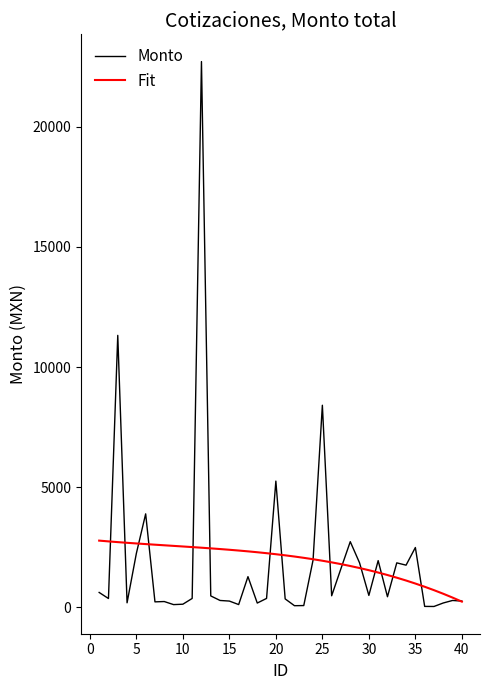

Rank the series by their maximum value, from lowest to highest.

Fit, Monto